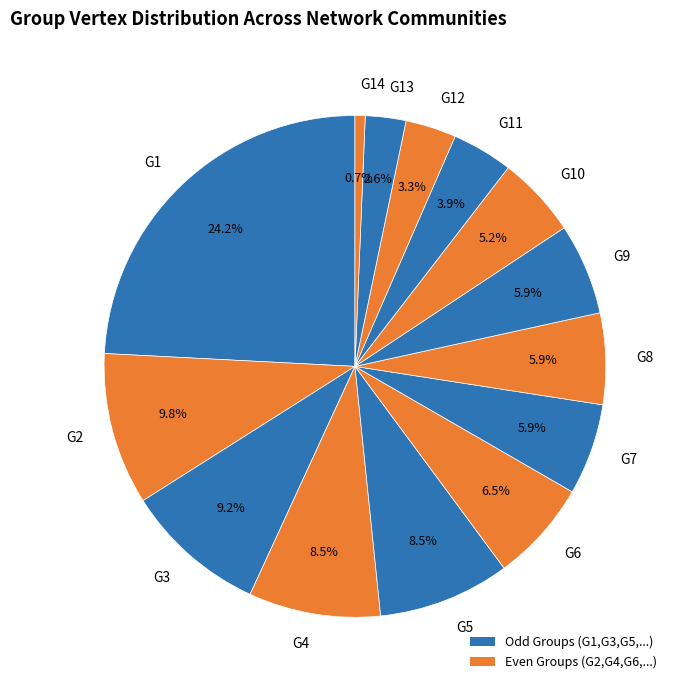

Which has a higher value, G13 or G9?

G9